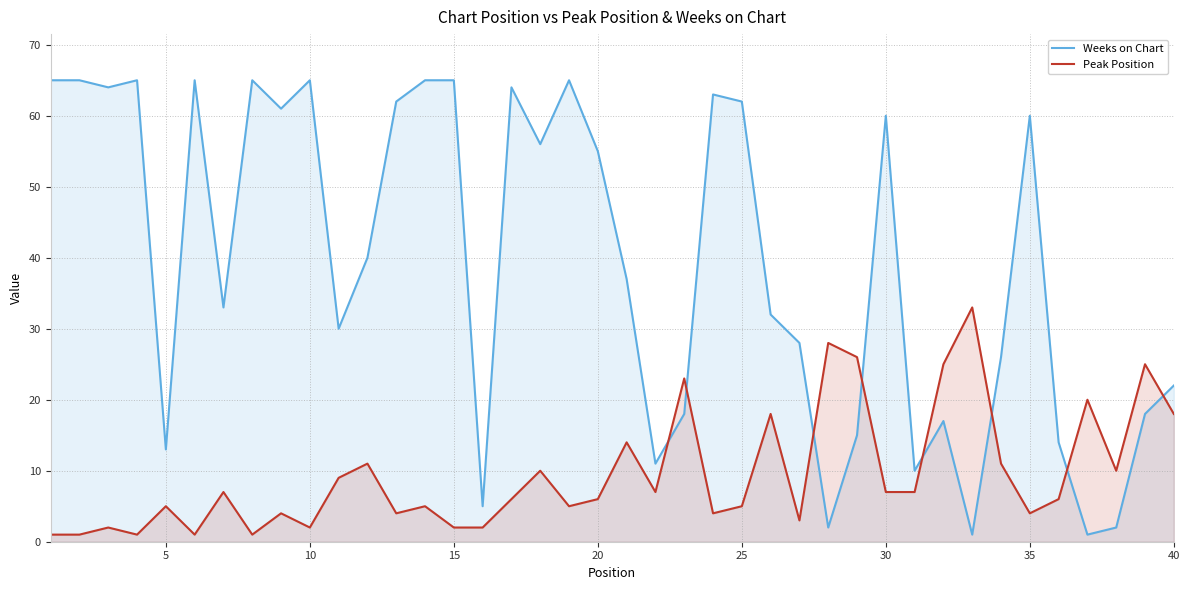

What is the difference between the second highest and second lowest values in the Weeks on Chart series?

64